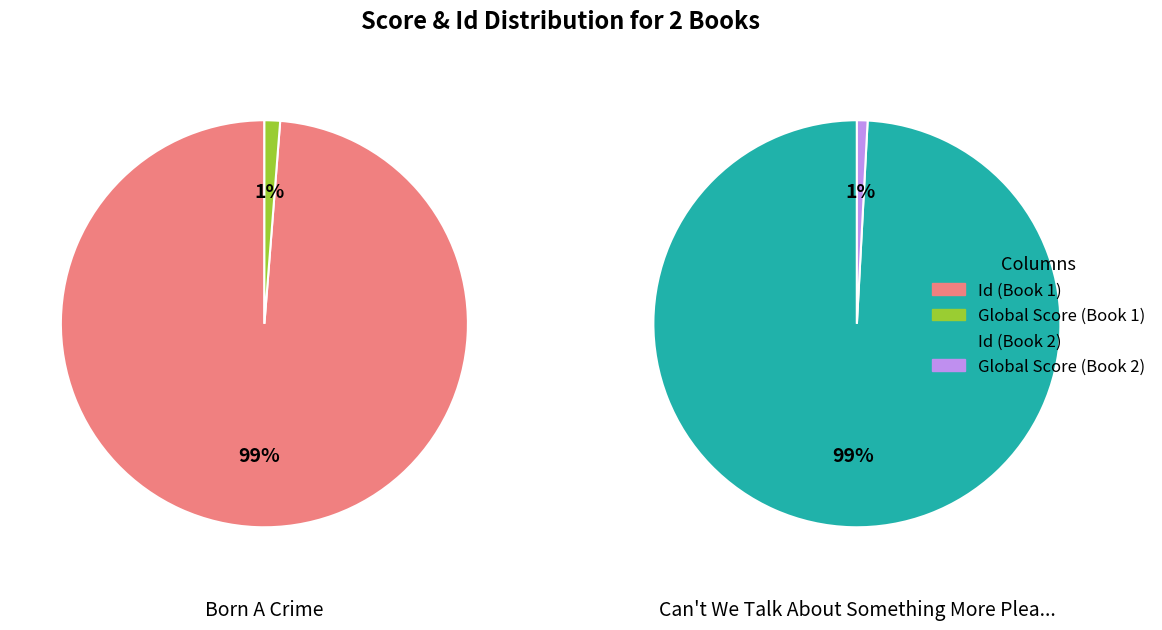

To the nearest percent, what portion does Global Score represent?

1%